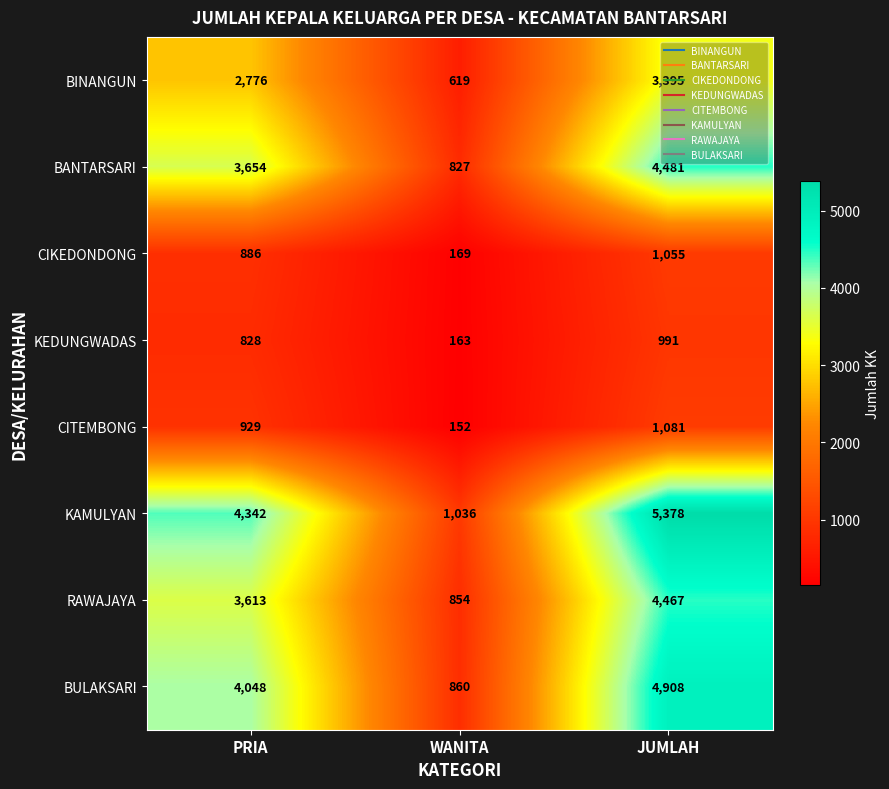

How many RAWAJAYA values are between 854 and 4467?

3